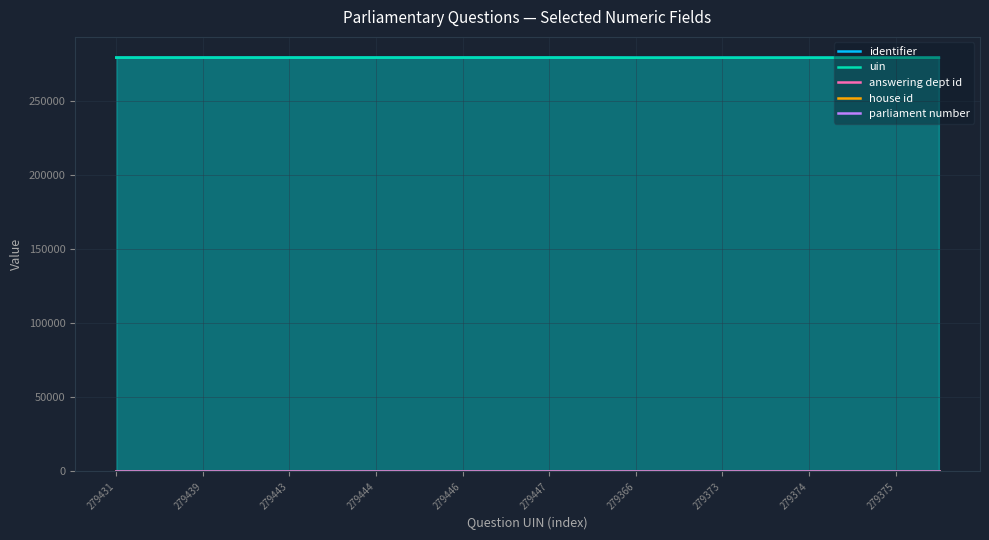

What is the total value across all series at 279373?

558973